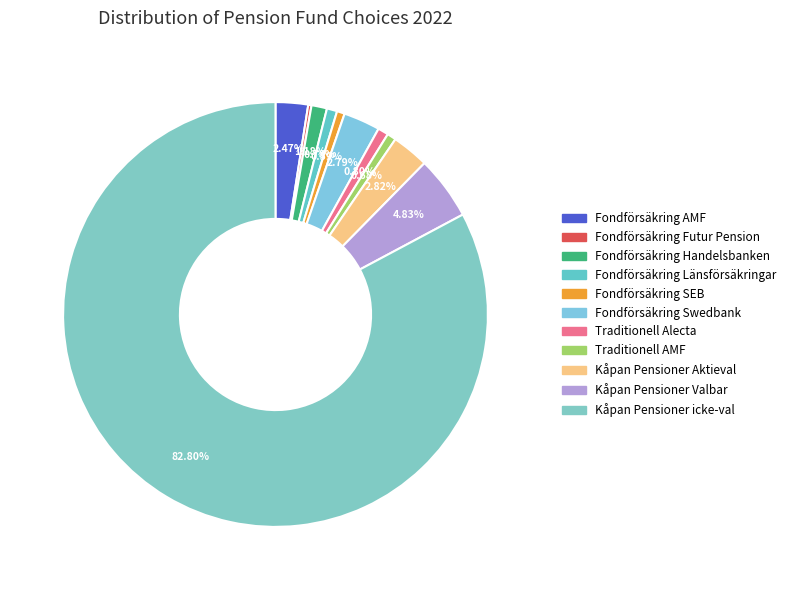

To the nearest percent, what is the combined percentage of Fondförsäkring Swedbank and Fondförsäkring Länsförsäkringar?

4%